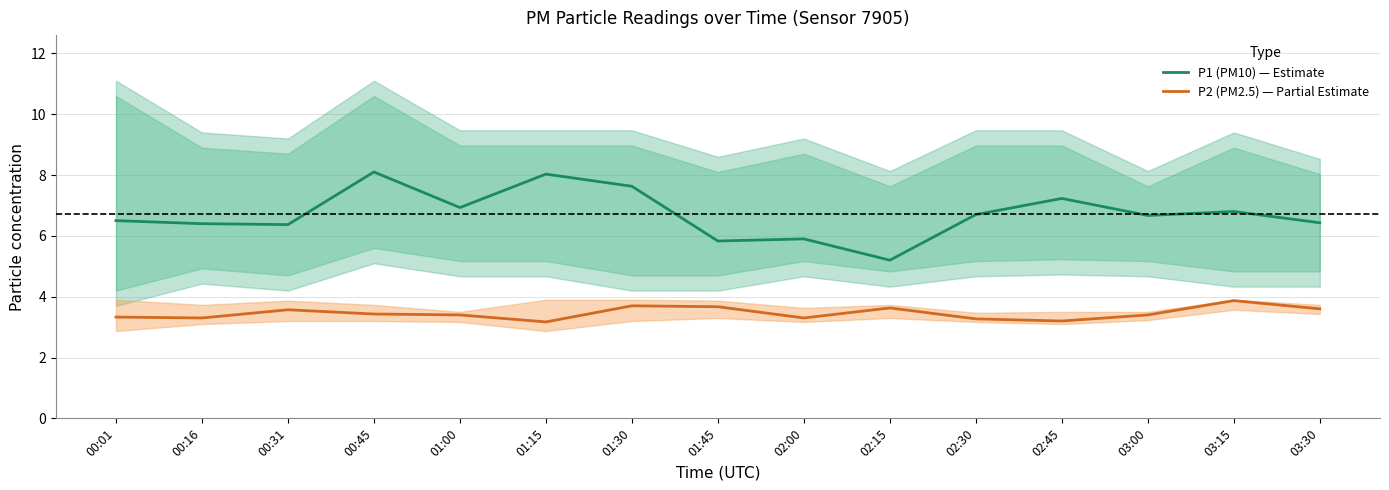

Which category has the lowest value in the P1 (PM10) — Estimate series?

02:15